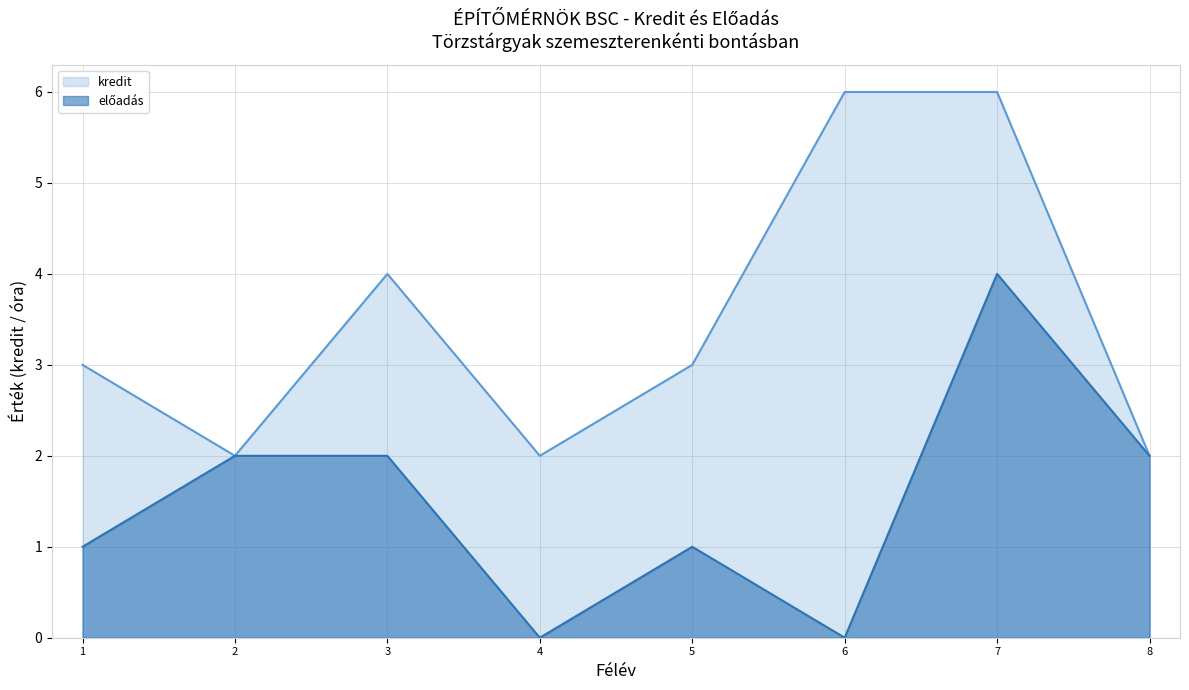

Reading left to right, list all the values displayed in this chart.

kredit: 1=3	2=2	3=4	4=2	5=3	6=6	7=6	8=2
előadás: 1=1	2=2	3=2	4=0	5=1	6=0	7=4	8=2